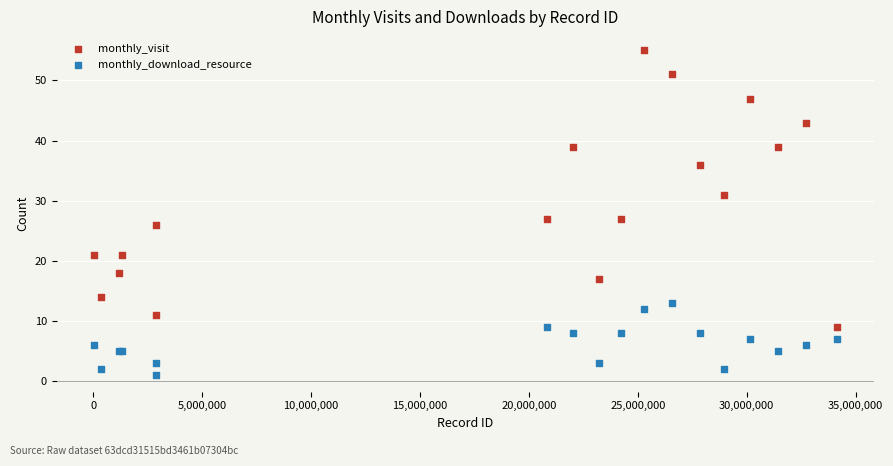

Which series reaches the minimum Y coordinate?

monthly_download_resource